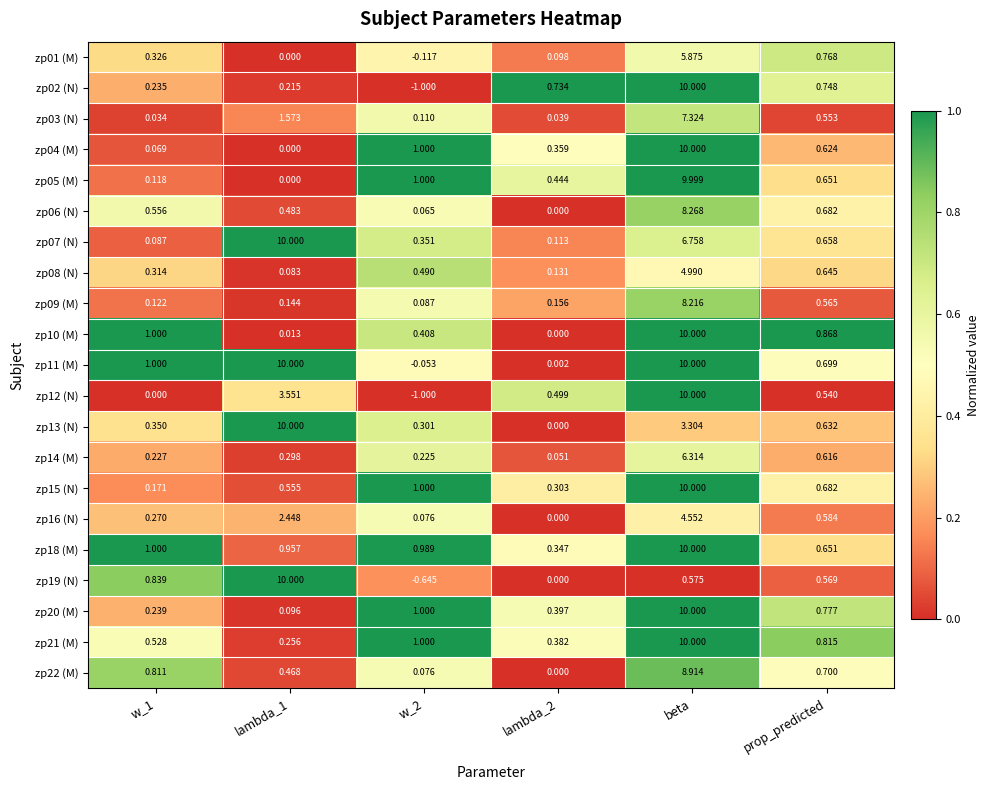

At which category is the sum across all series the highest?

beta